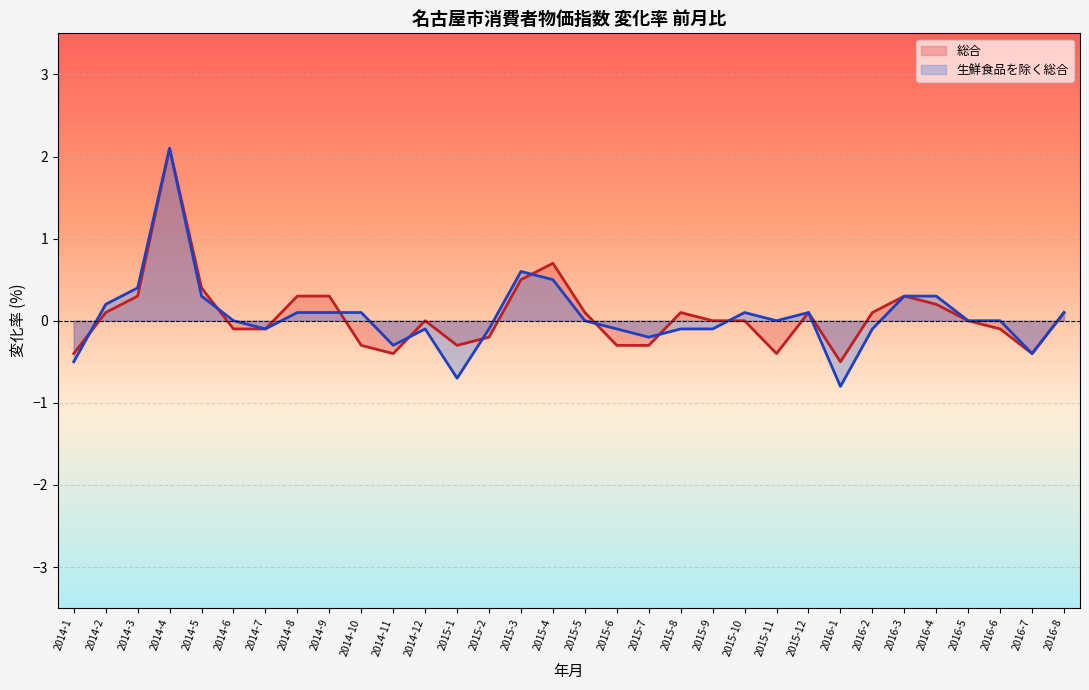

At which category does 生鮮食品を除く総合 reach its first local peak?

2014-4